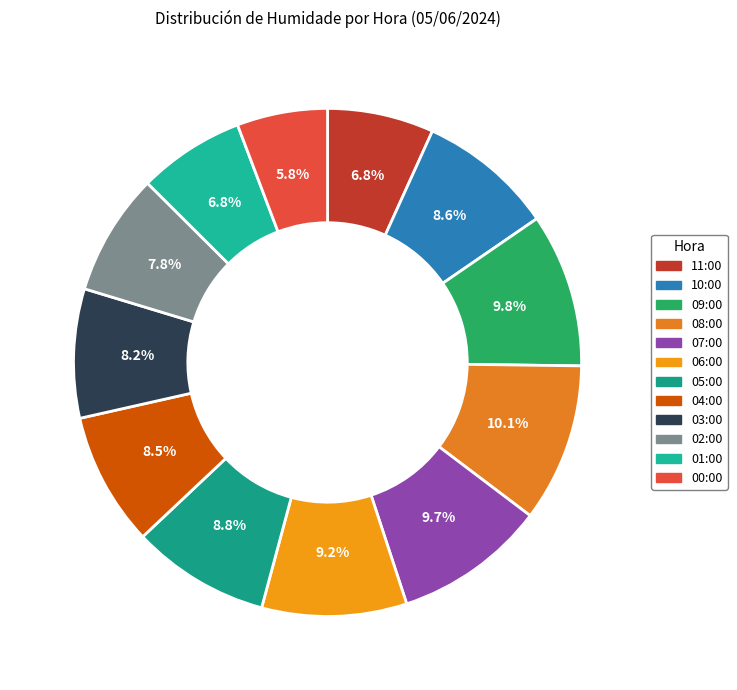

Which slice is the smallest?

00:00